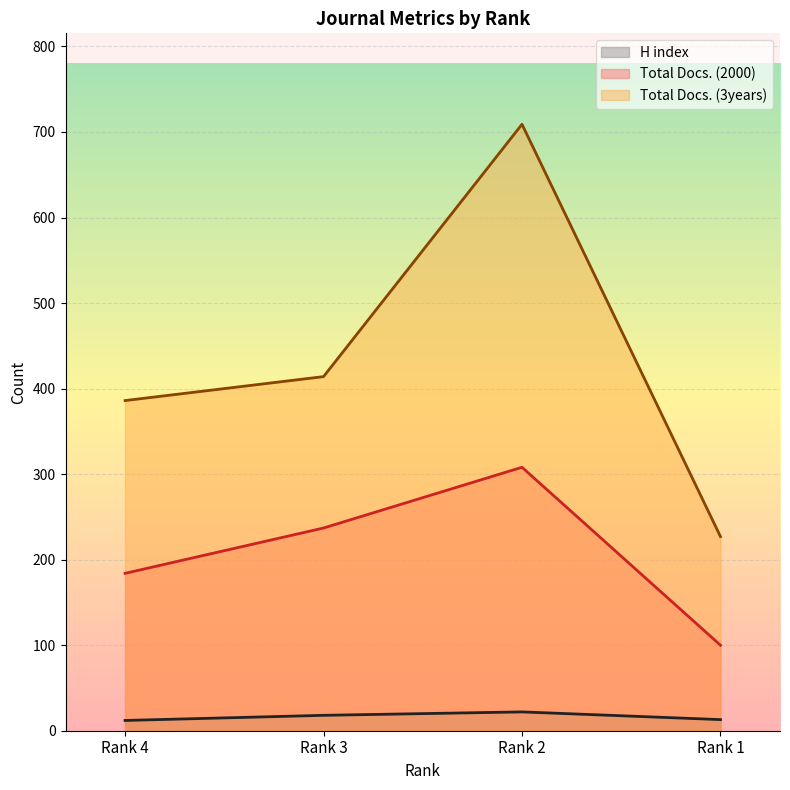

How many lines are shown in the chart?

3